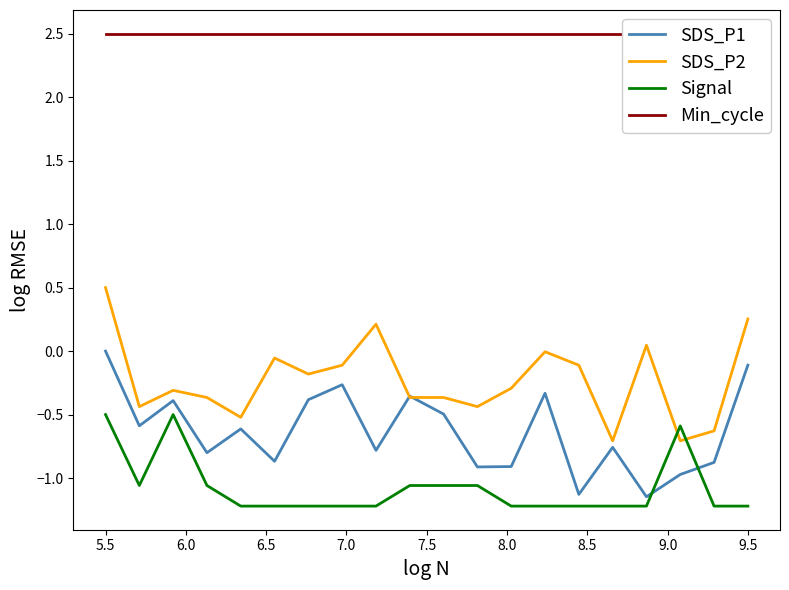

What is the sum of all Min_cycle values?

50.0